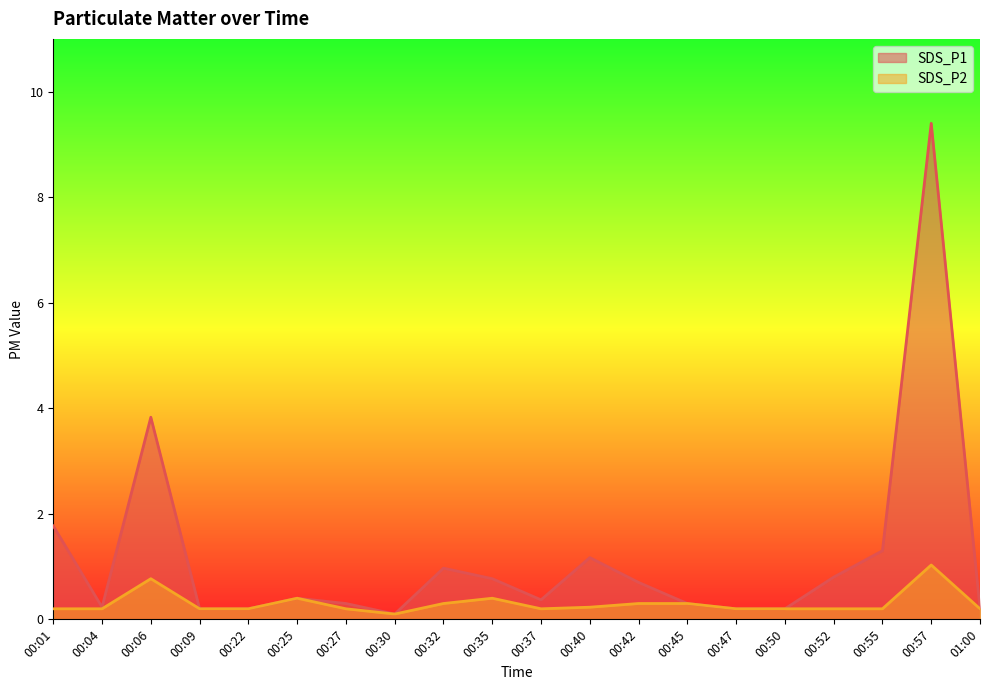

True or false: SDS_P2 and SDS_P1 cross at least once.

False